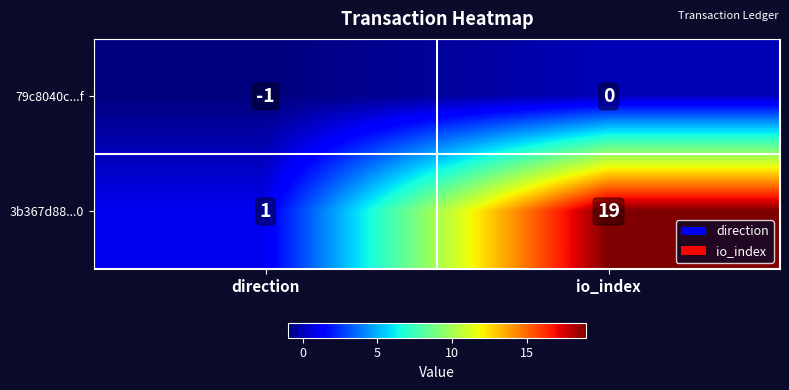

Count the number of categories in the chart.

2